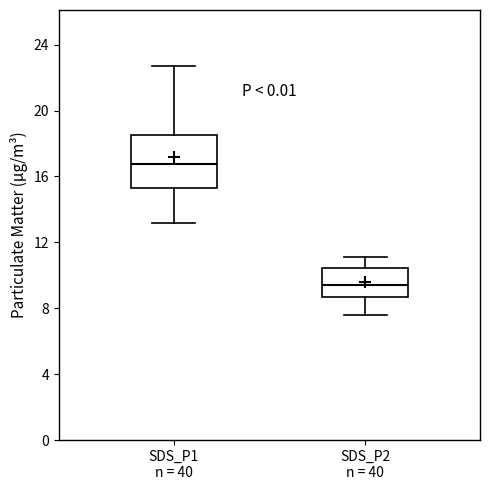

Which box is the tallest, from its lower edge to its upper edge?

SDS_P1 n = 40